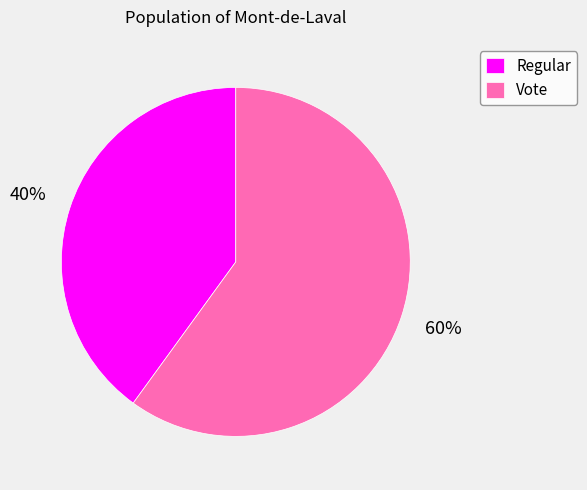

What percentage is the Vote slice, to the nearest percent?

60%